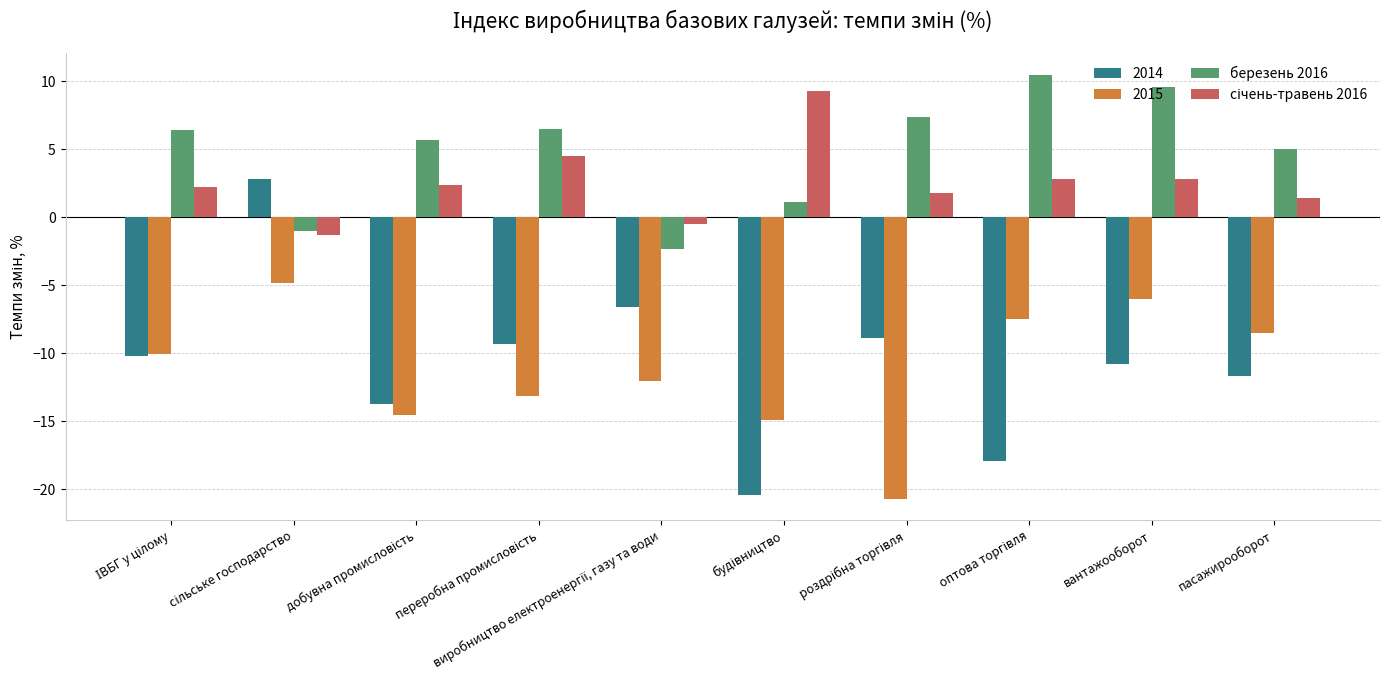

What is the difference between the second highest and second lowest values in the березень 2016 series?

10.6